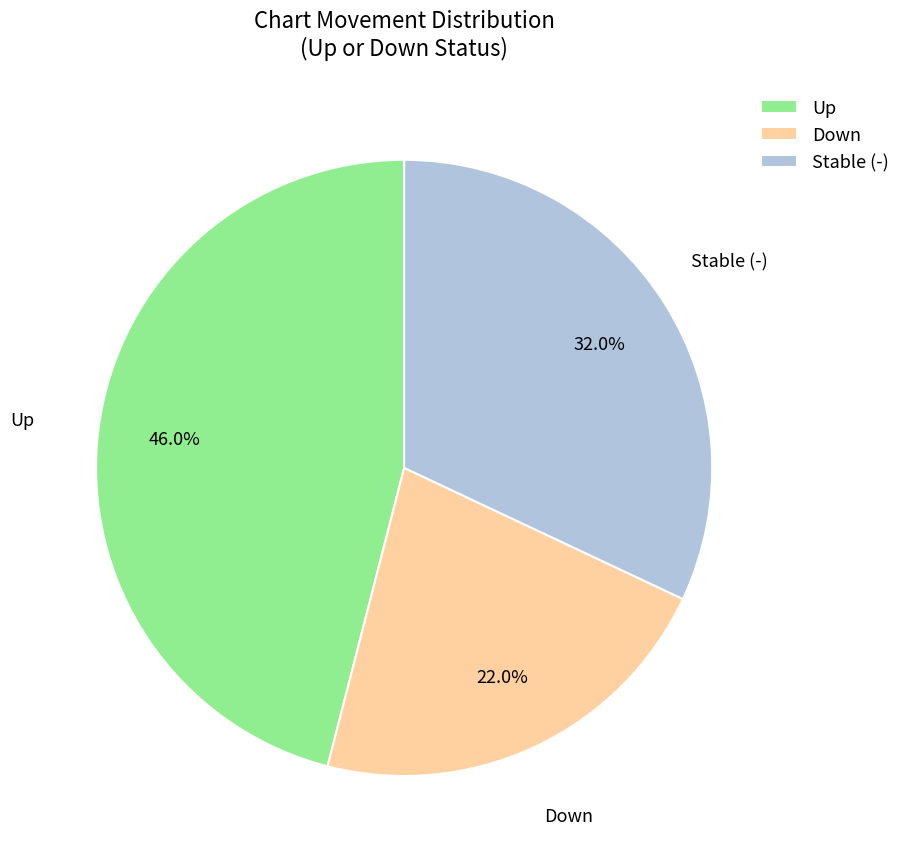

Combined, do Stable (-) and Up account for over 50%?

Yes